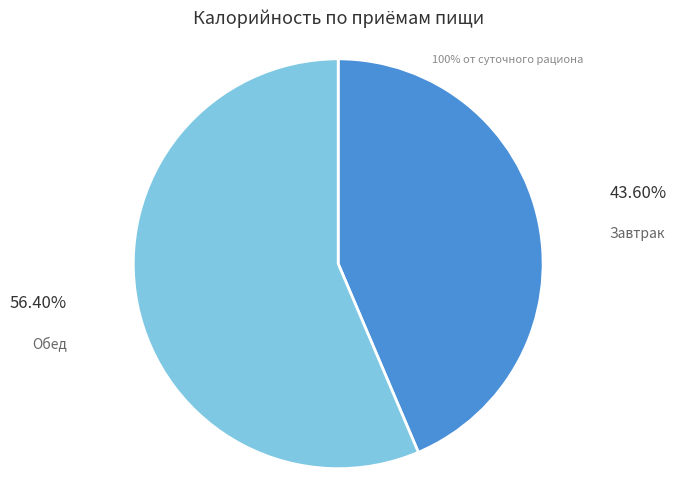

Do Обед and Завтрак together represent more than half of the pie?

Yes